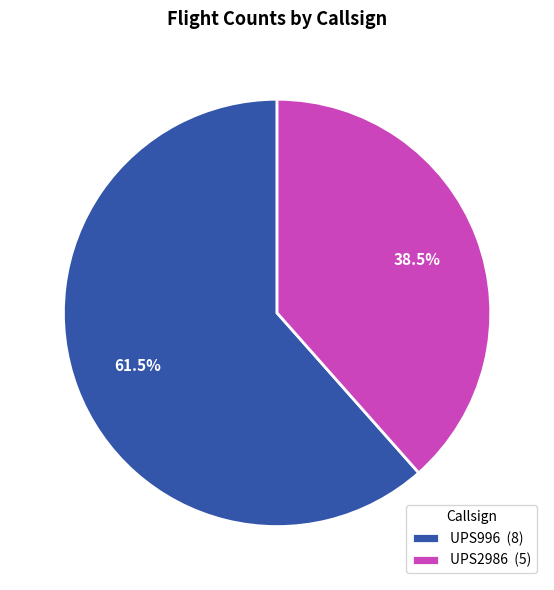

Between UPS996 (8) and UPS2986 (5), which is larger?

UPS996 (8)